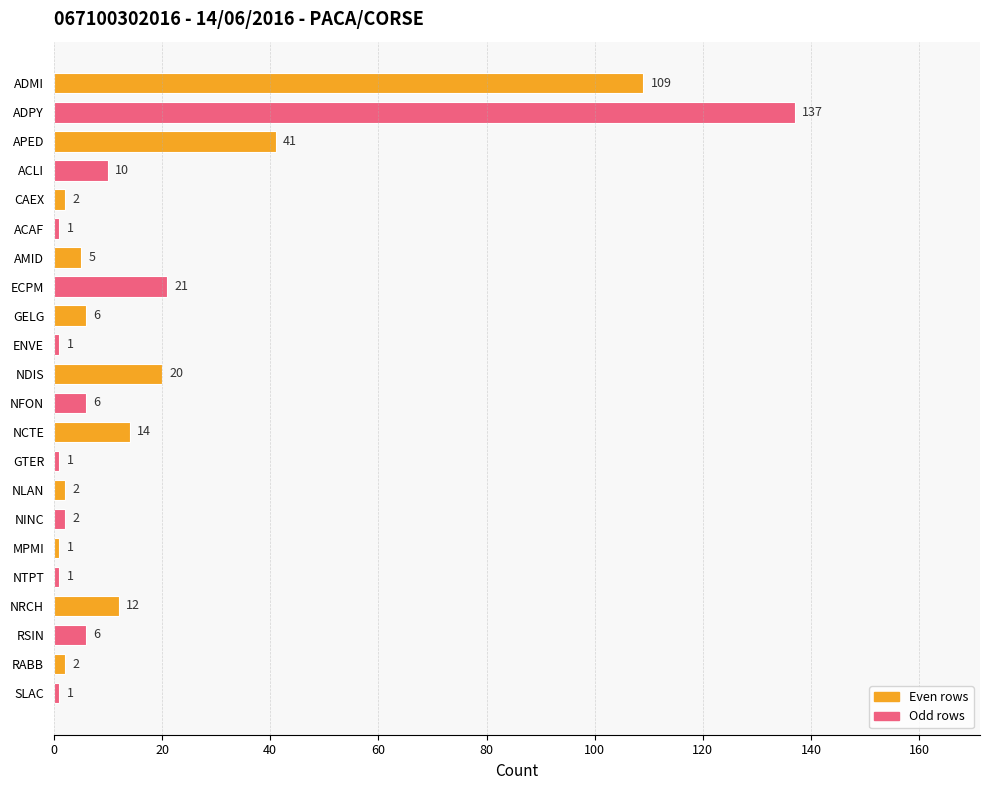

What position from the top is ACAF?

6